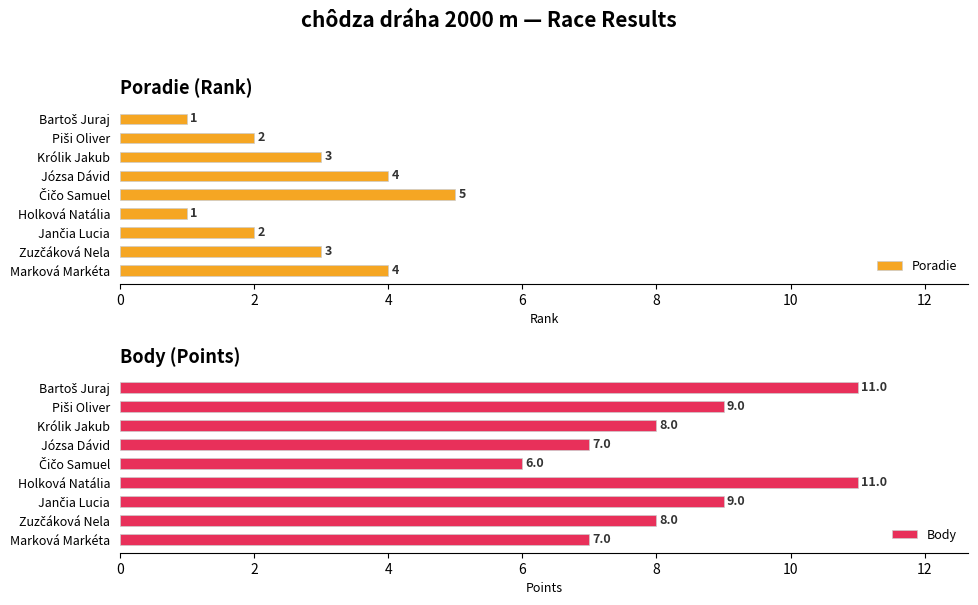

What is the difference between the maximum and minimum values in the Poradie series?

4